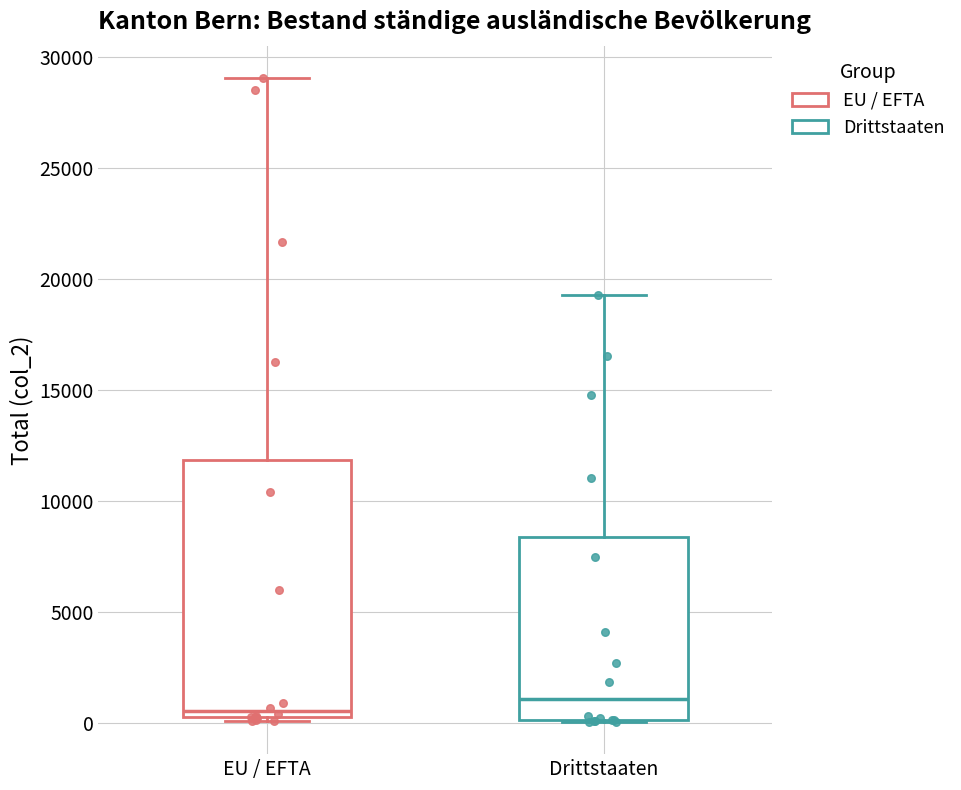

Reading left to right, transcribe this box plot: for each box, give where its median line is, the range the box spans, and where its two whiskers end, as read against the y-axis. The values are not printed on the chart, so give them approximately, as read against the axis.

EU / EFTA: median 500, box 0 to 12000, whiskers 0 (just below the box's lower edge) to 29000
Drittstaaten: median 1000, box 0 to 8500, whiskers 0 to 19500